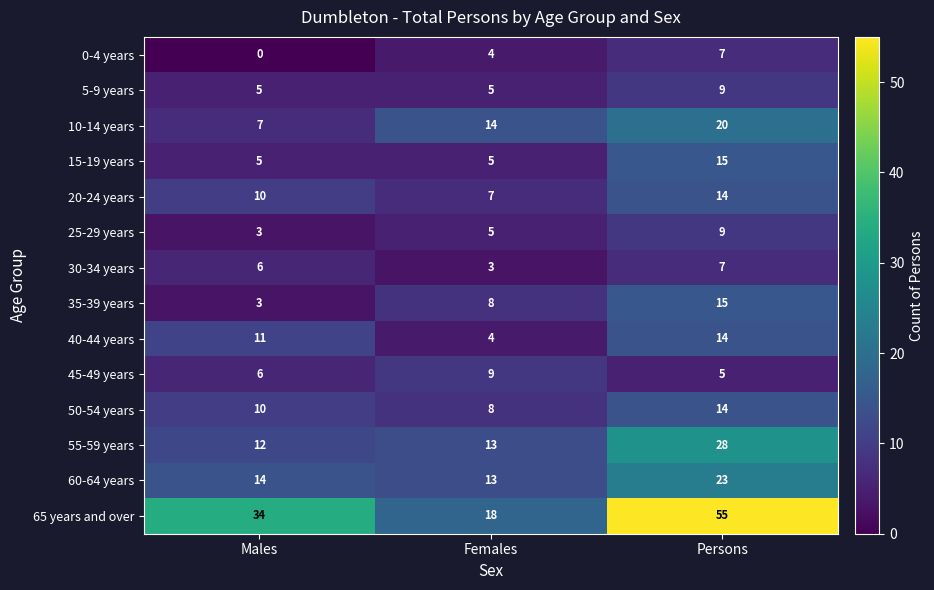

Rank the categories by 60-64 years value from lowest to highest.

Females, Males, Persons